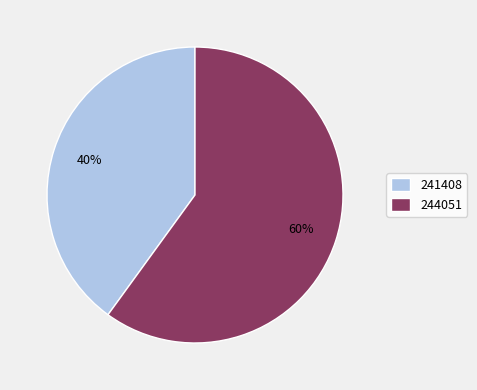

True or false: 244051 accounts for 54% of the total.

False